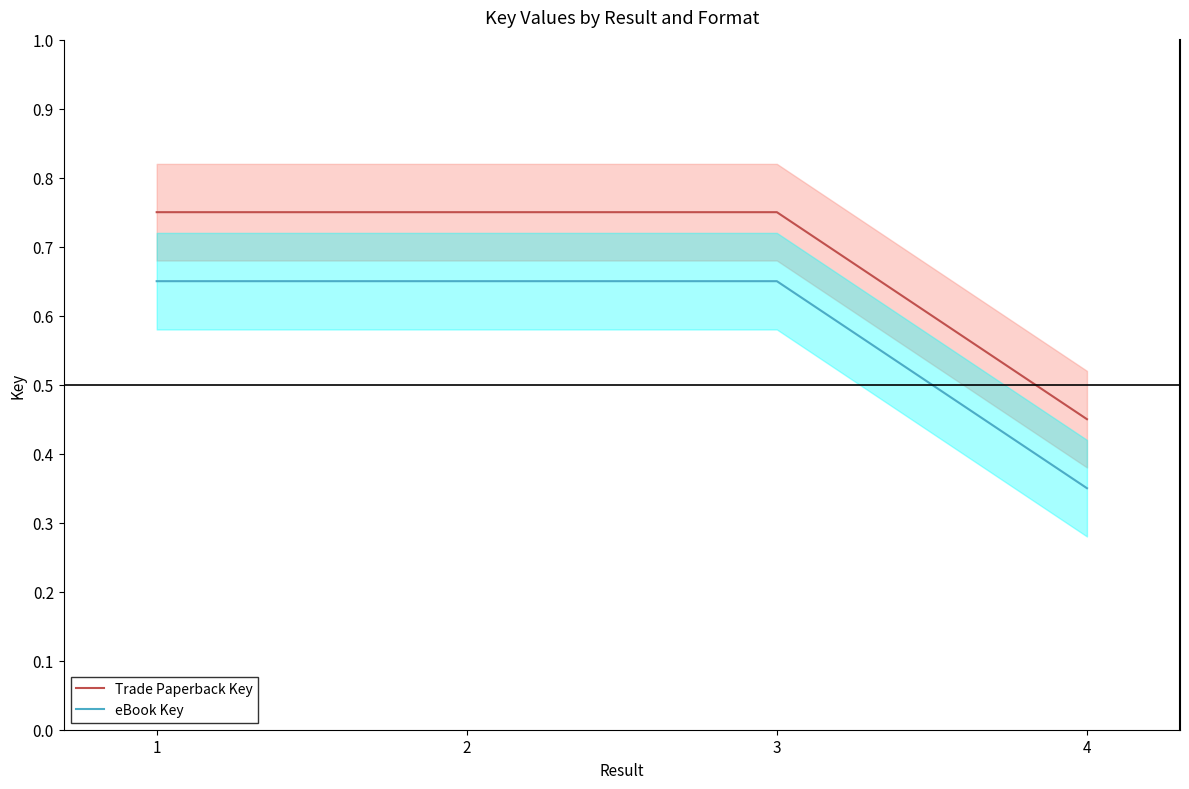

What is the spread (max minus min) of values at 1?

0.1